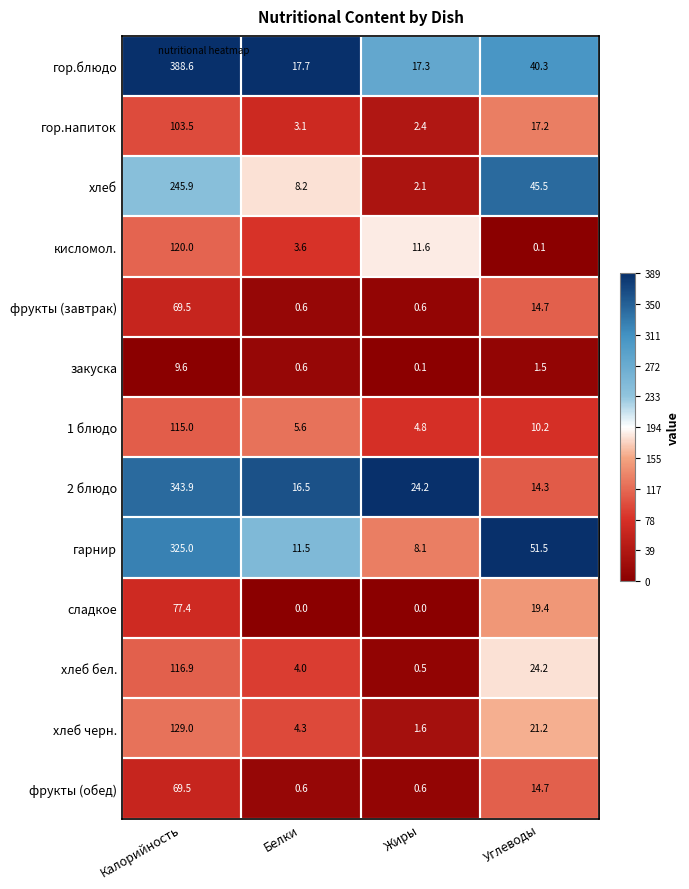

Which series has the largest range (max minus min)?

гор.блюдо